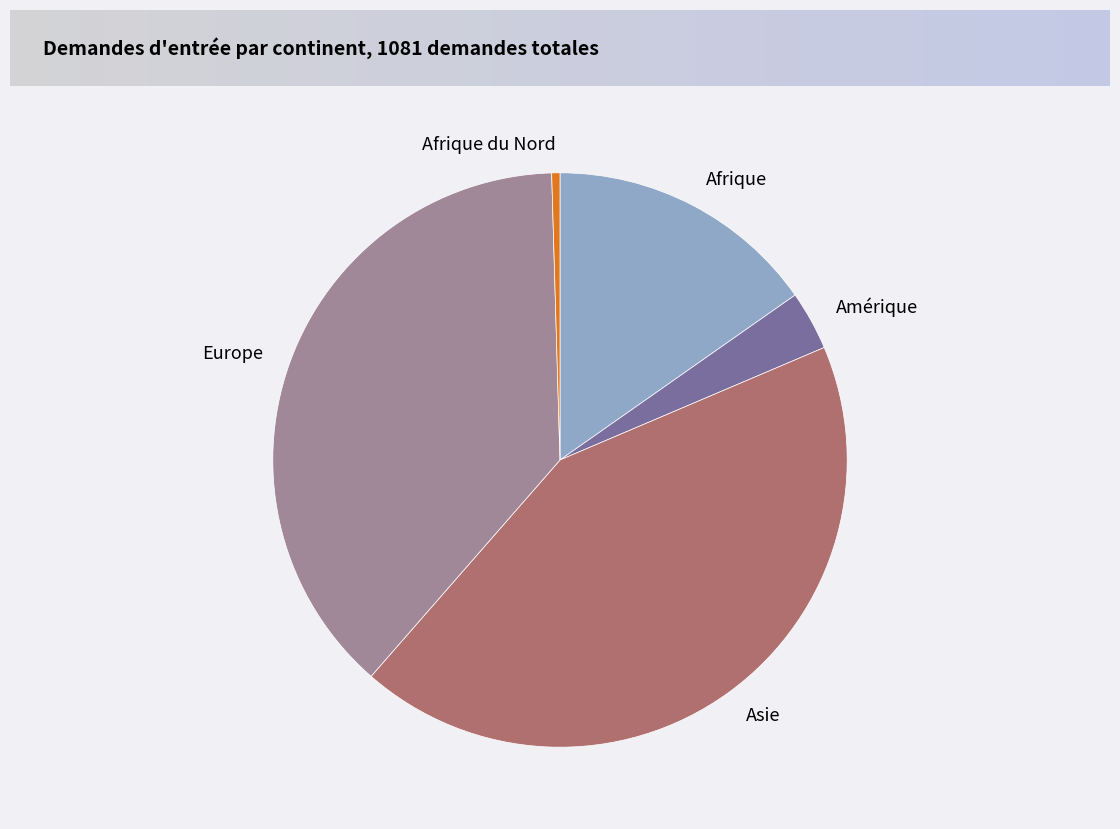

Which slice is the largest?

Asie